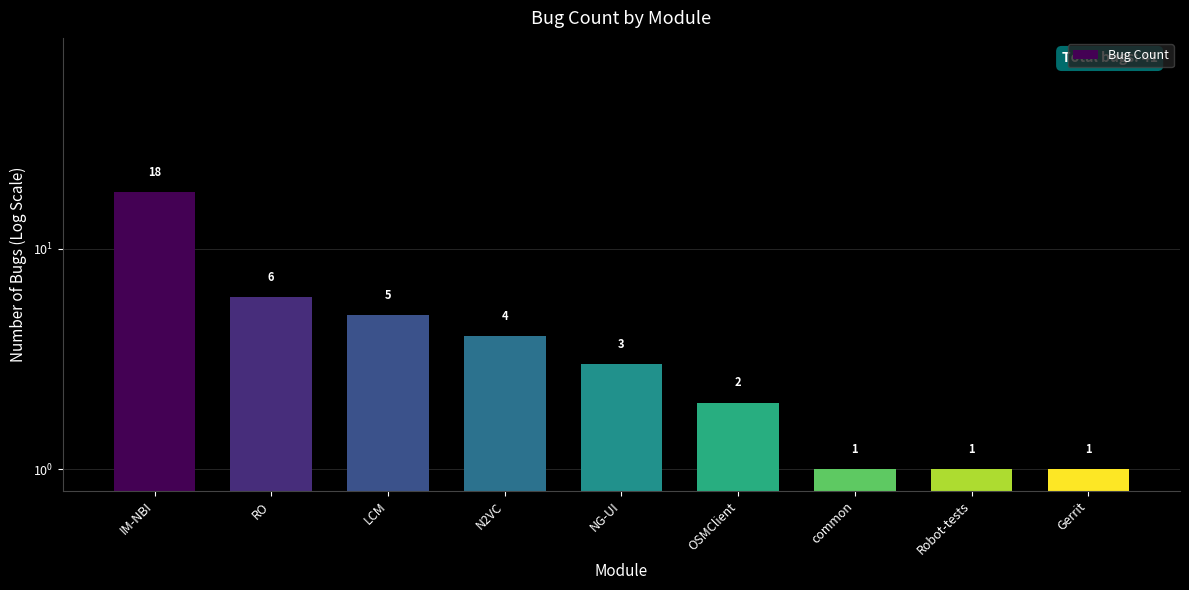

How many bars are there in total?

9